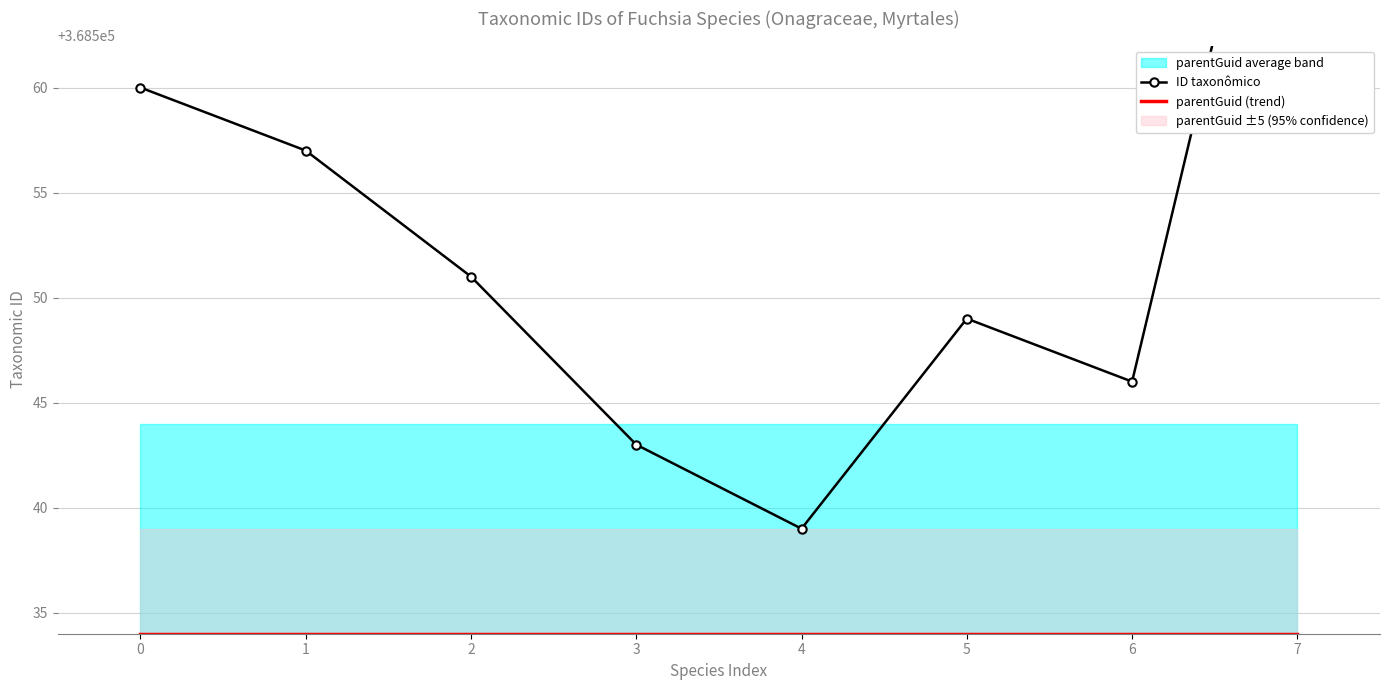

Is it true that parentGuid (trend) equals 508914 at 3?

False